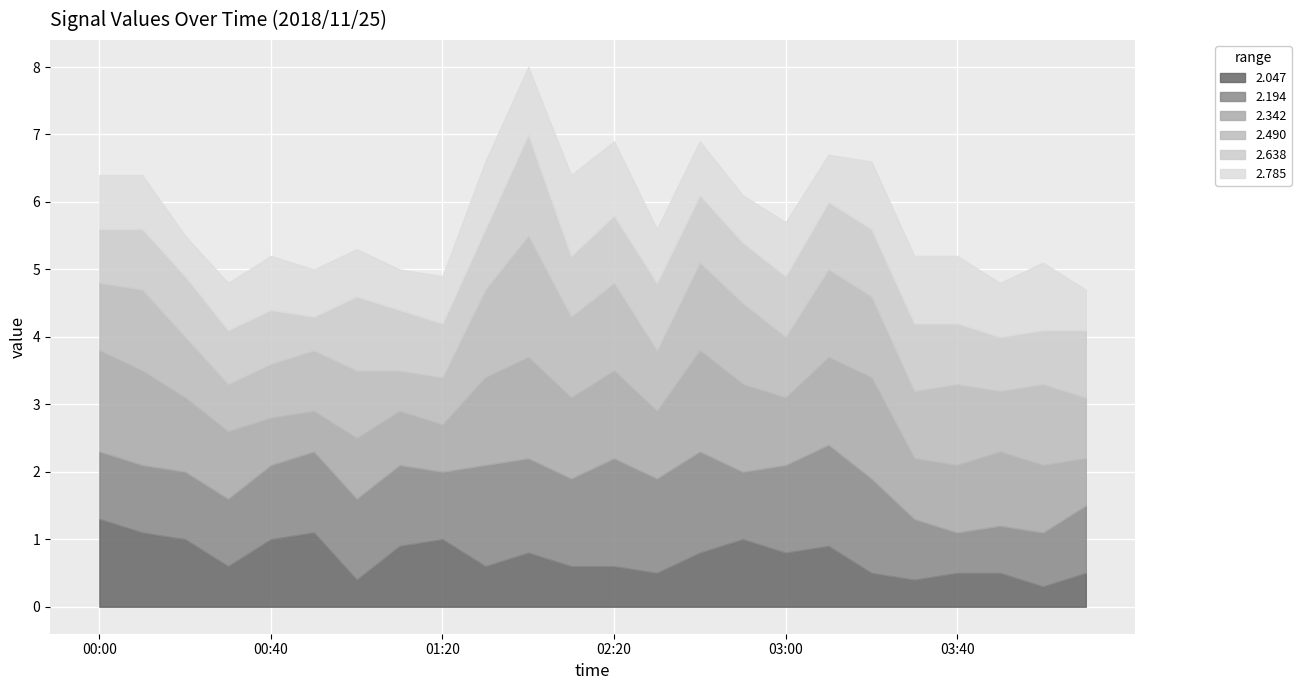

Between 03:00 and 03:20, which series saw the biggest shift?

2.342